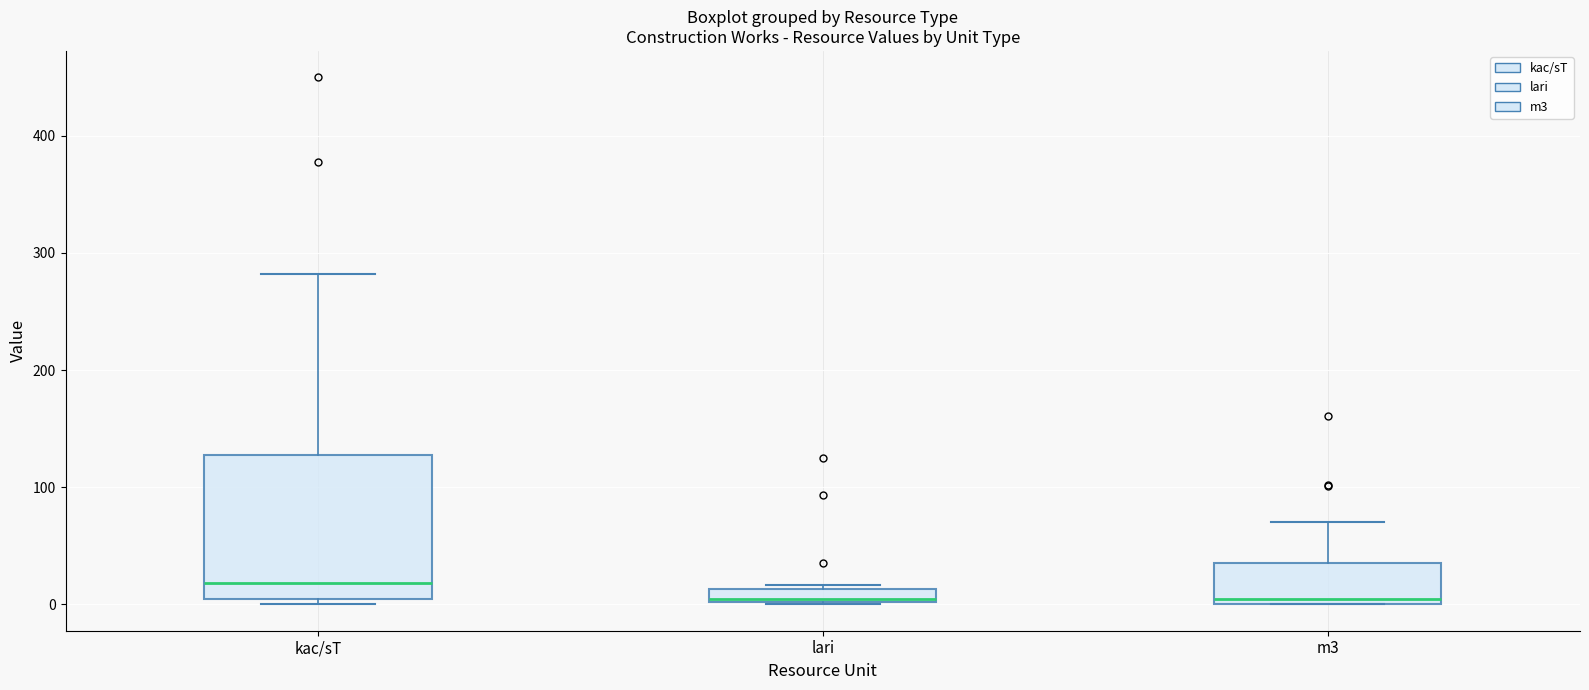

Which box is the tallest, from its lower edge to its upper edge?

kac/sT